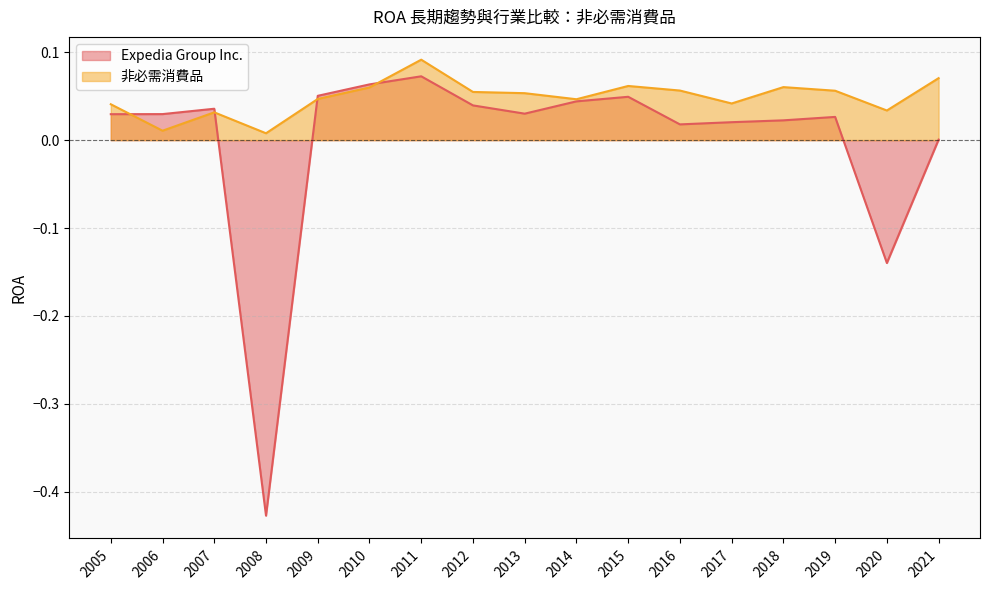

True or false: Expedia Group Inc. has more than 0 points higher than both neighbors.

True